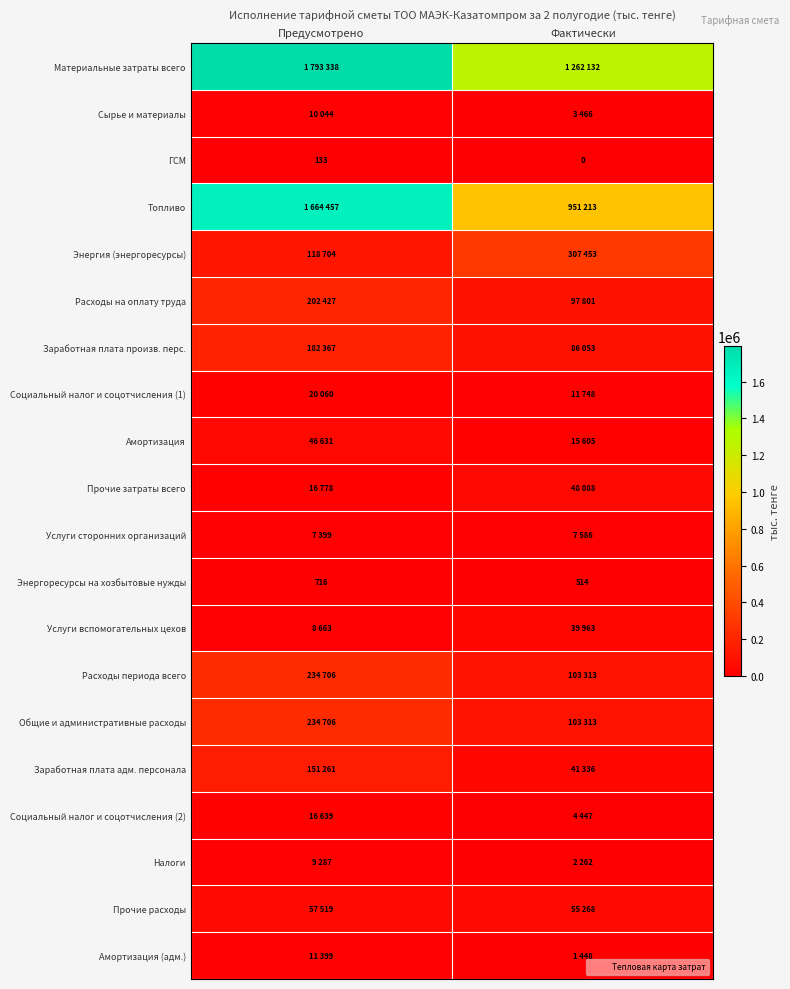

What is the total value across all series at Фактически?

3143009